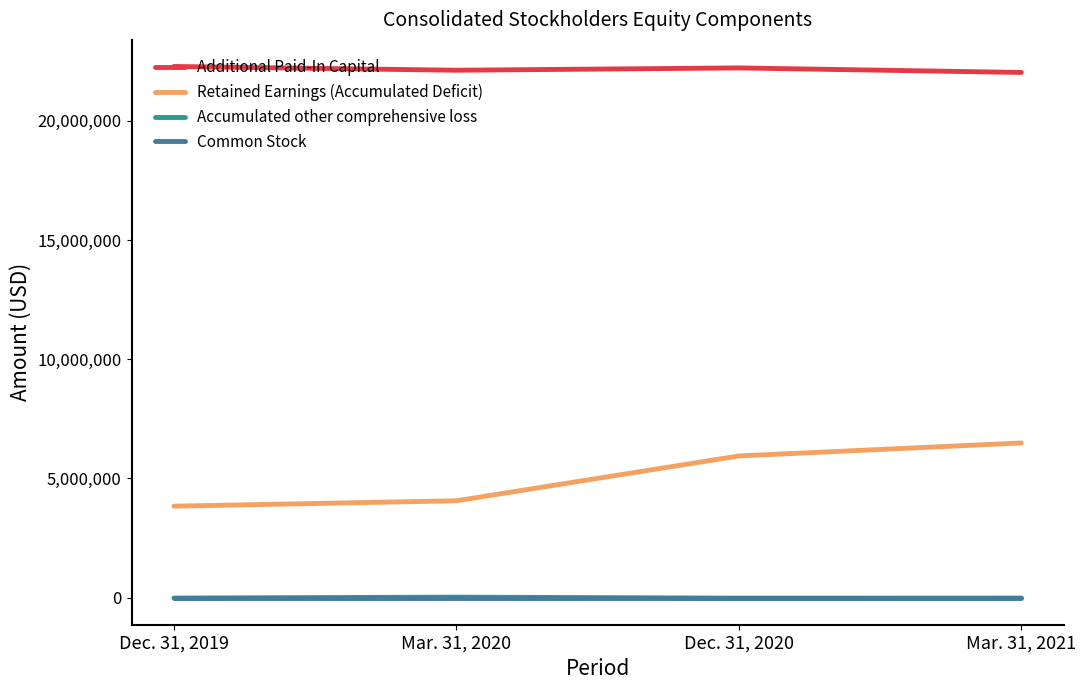

What is the maximum value shown in the chart?

22275000